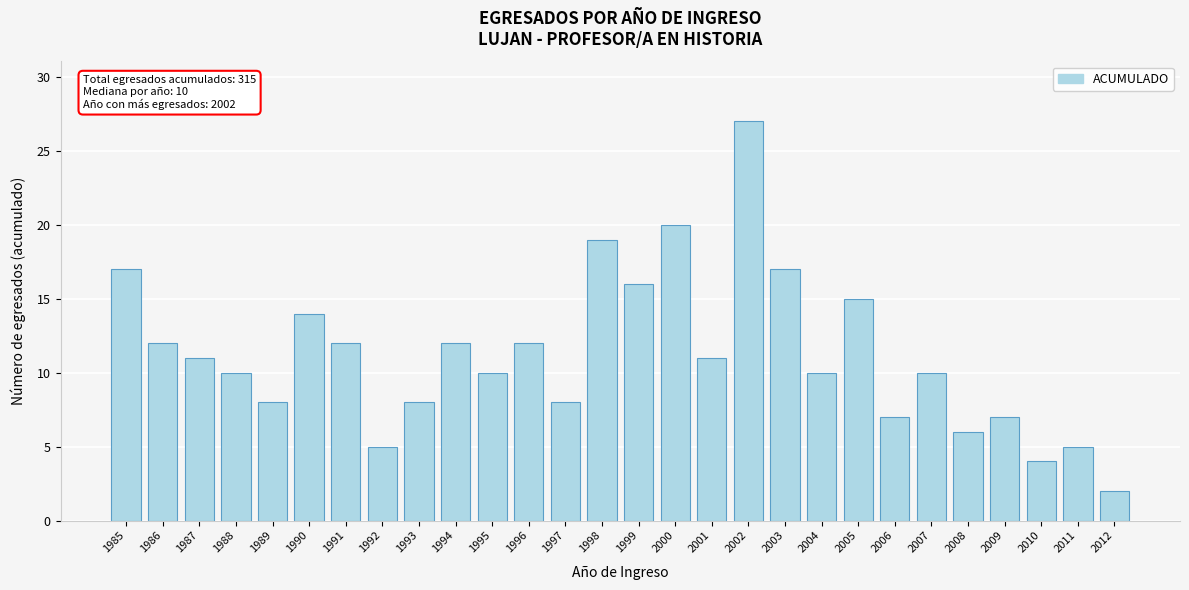

Reading right to left, what are all the values shown in this chart?

2012=2	2011=5	2010=4	2009=7	2008=6	2007=10	2006=7	2005=15	2004=10	2003=17	2002=27	2001=11	2000=20	1999=16	1998=19	1997=8	1996=12	1995=10	1994=12	1993=8	1992=5	1991=12	1990=14	1989=8	1988=10	1987=11	1986=12	1985=17